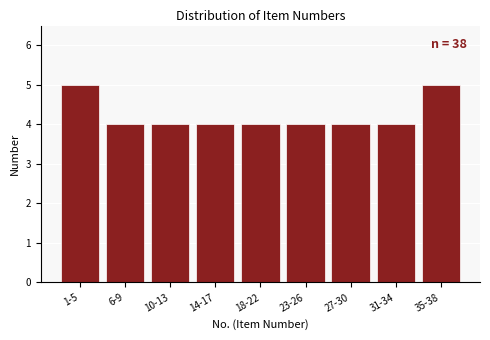

Reading left to right, list all the values displayed in this chart.

5	4	4	4	4	4	4	4	5